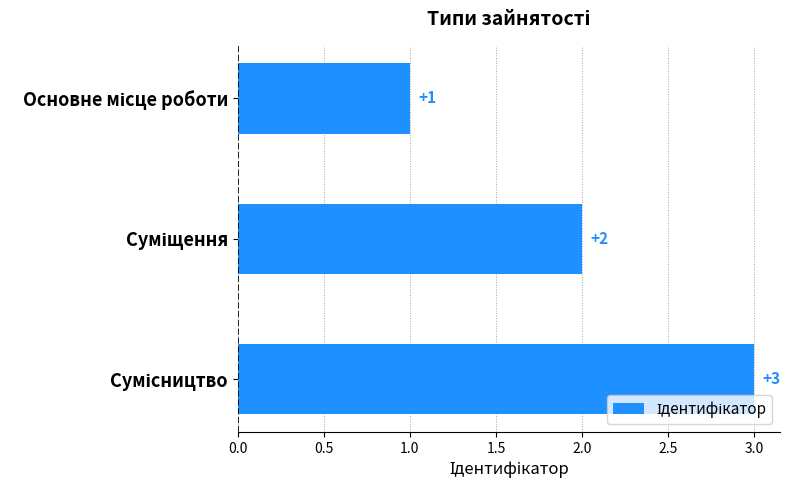

How many values are between 1 and 3?

3